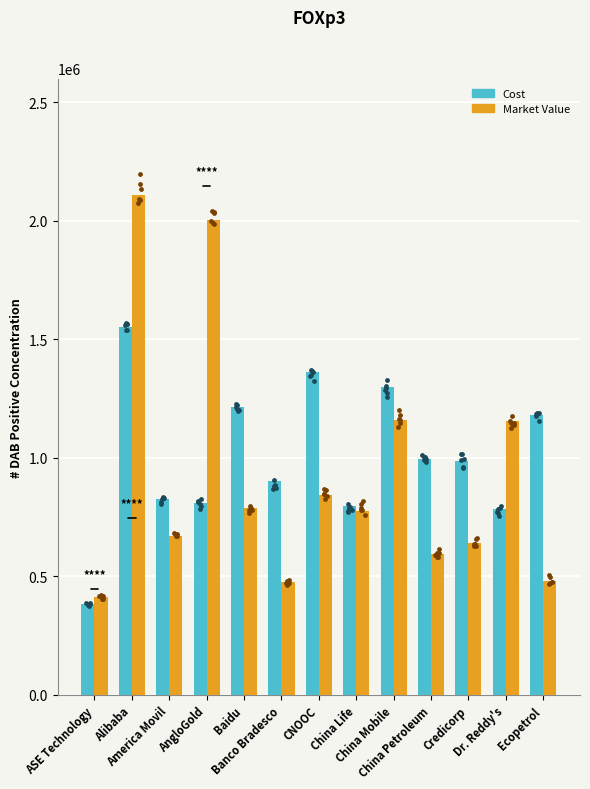

Which series has the largest Y range (max minus min)?

Market Value